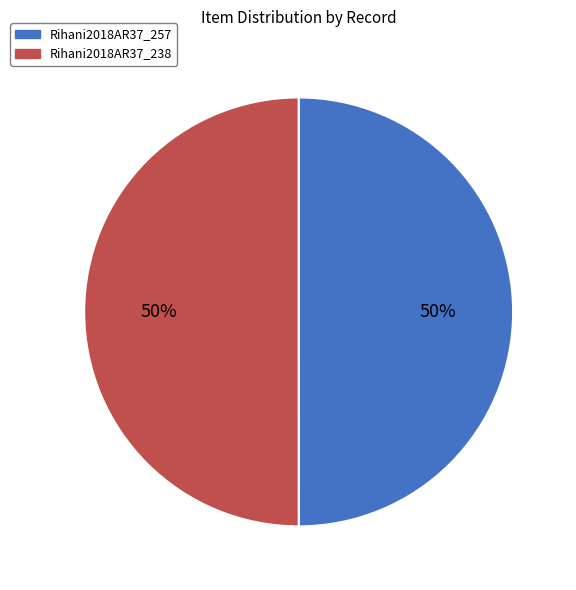

To the nearest percent, what percentage of the pie is Rihani2018AR37_257?

50%